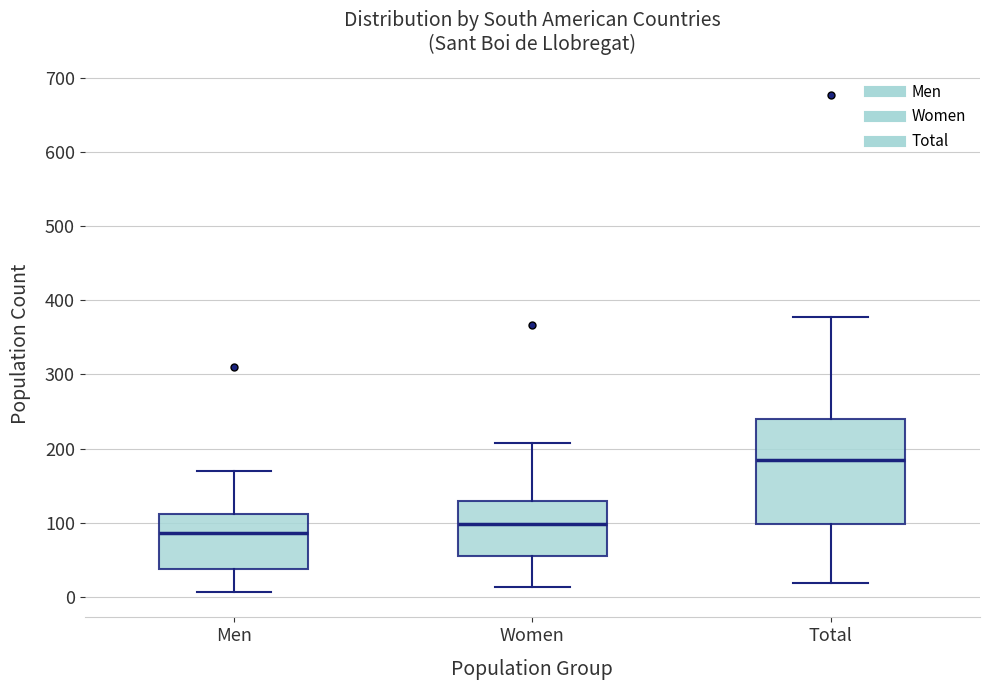

Which box has the highest median line?

Total